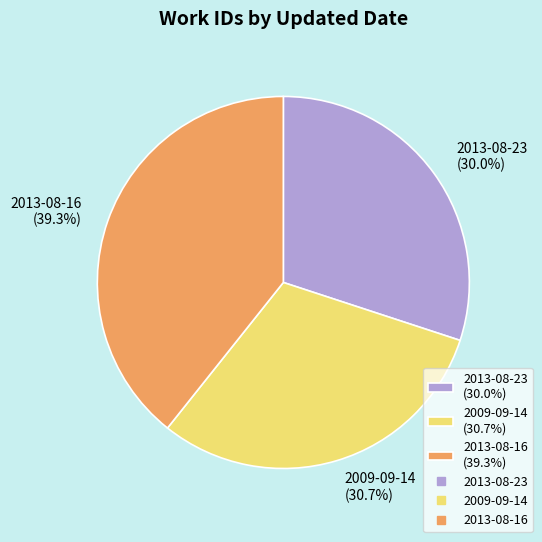

Rank the categories by value from highest to lowest.

2013-08-16, 2009-09-14, 2013-08-23